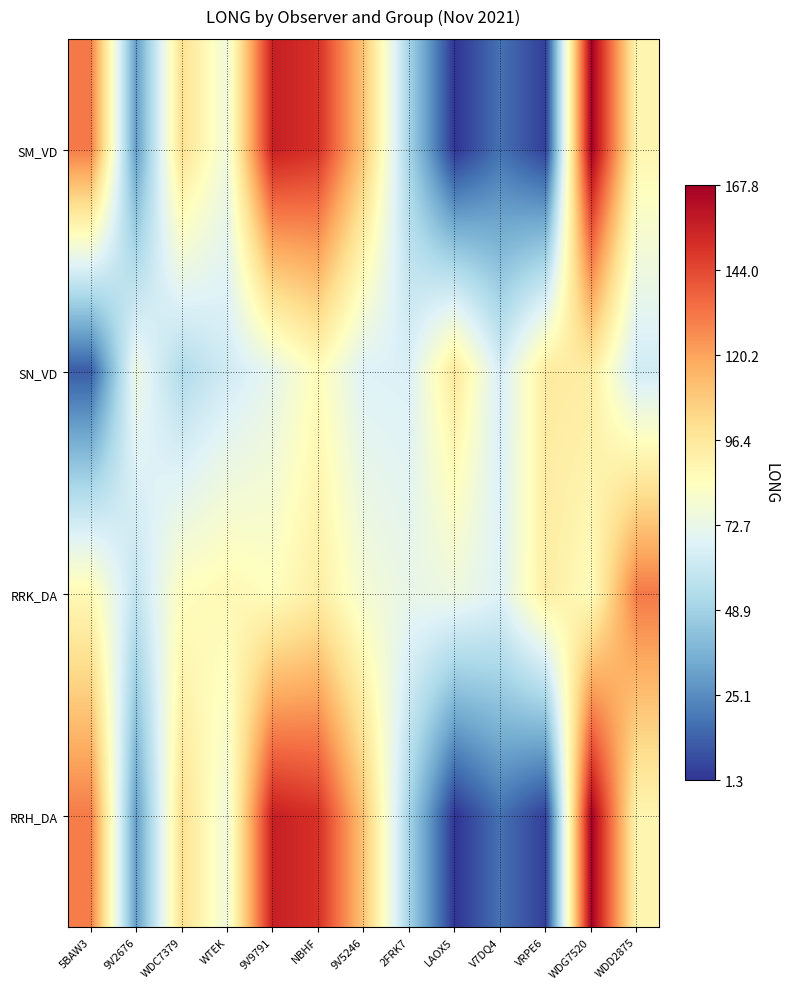

Reading left to right, what are all the values shown in this chart?

SM_VD: 5BAW3=130.8	9V2676=30.0	WDC7379=100.2	WTEK=76.3	9V9791=156.6	NBHF=151.0	9V5246=110.0	2FRK7=49.5	LAOX5=1.3	V7DQ4=17.3	VRPE6=4.1	WDG7520=167.8	WDD2875=89.7
SN_VD: 5BAW3=11.6	9V2676=74.8	WDC7379=53.3	WTEK=62.9	9V9791=71.5	NBHF=86.0	9V5246=67.5	2FRK7=66.6	LAOX5=96.7	V7DQ4=64.8	VRPE6=95.3	WDG7520=94.4	WDD2875=63.3
RRK_DA: 5BAW3=87.5	9V2676=58.6	WDC7379=84.5	WTEK=88.2	9V9791=84.9	NBHF=93.6	9V5246=78.5	2FRK7=72.6	LAOX5=74.9	V7DQ4=68.4	VRPE6=93.9	WDG7520=85.6	WDD2875=131.1
RRH_DA: 5BAW3=130.5	9V2676=30.0	WDC7379=100.2	WTEK=76.3	9V9791=156.6	NBHF=151.0	9V5246=110.0	2FRK7=49.5	LAOX5=1.3	V7DQ4=17.3	VRPE6=4.1	WDG7520=167.8	WDD2875=89.7